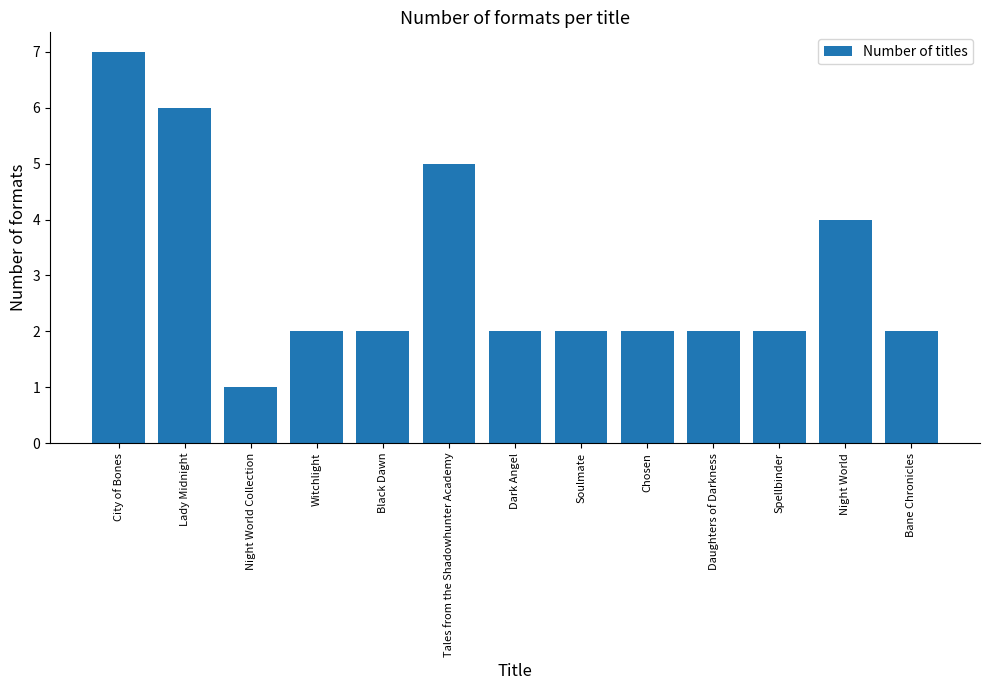

Does the chart contain any negative values?

No